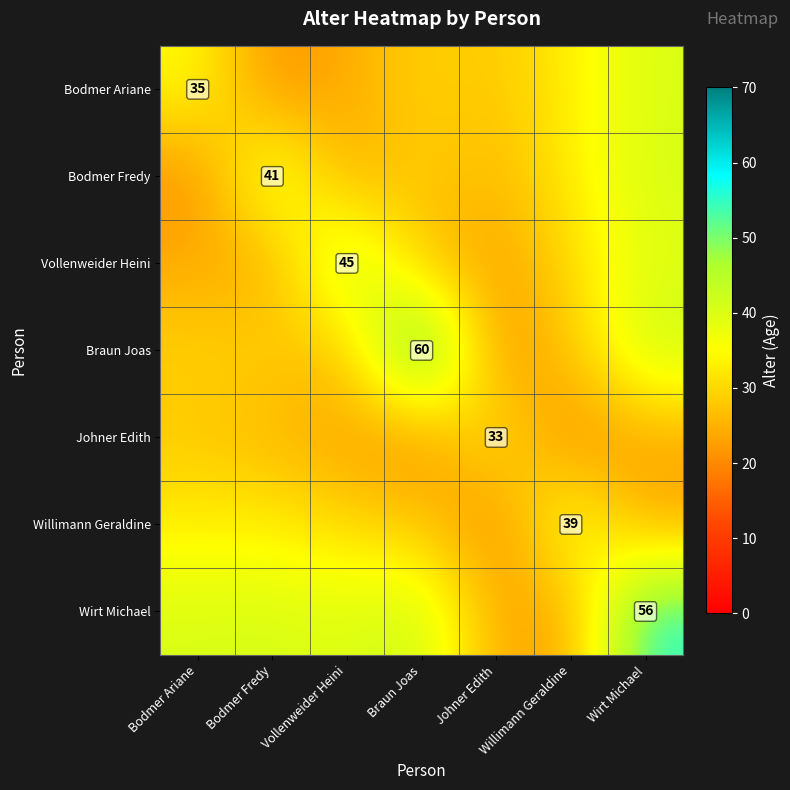

At Willimann Geraldine, list the series in order from smallest to largest.

Johner Edith, Wirt Michael, Braun Joas, Vollenweider Heini, Bodmer Fredy, Bodmer Ariane, Willimann Geraldine